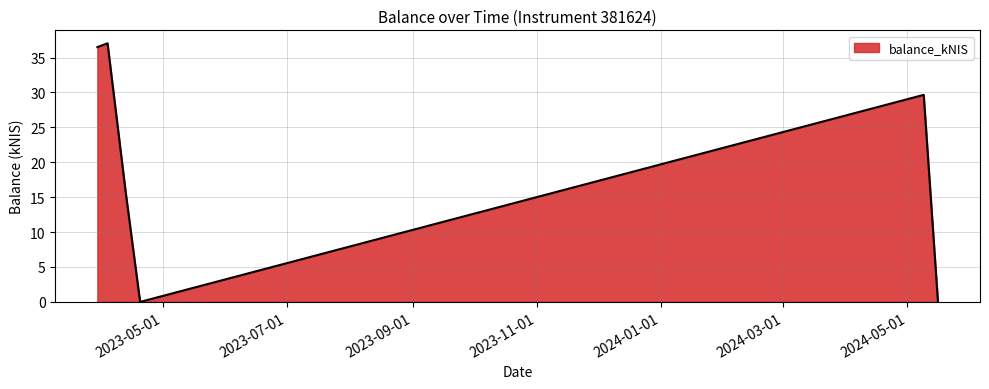

What is the difference between the second highest and second lowest values?

36.5